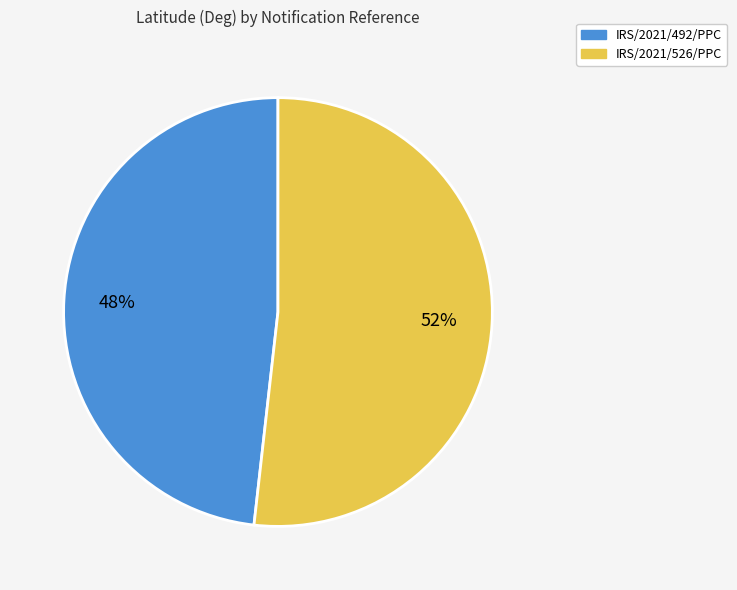

Do IRS/2021/526/PPC and IRS/2021/492/PPC together represent more than half of the pie?

Yes